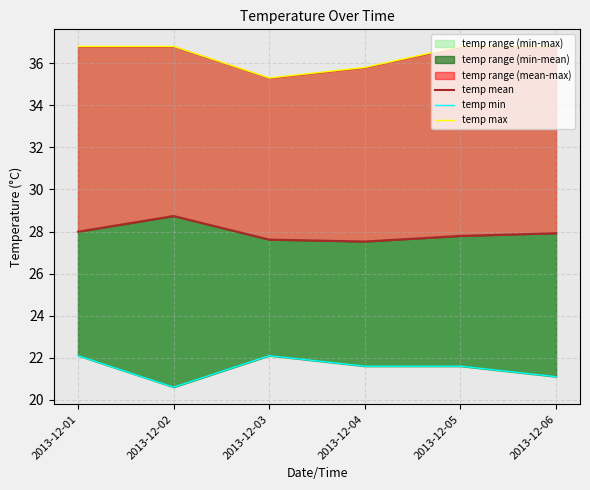

True or false: temp mean has a value of 46.2 at 2013-12-05.

False